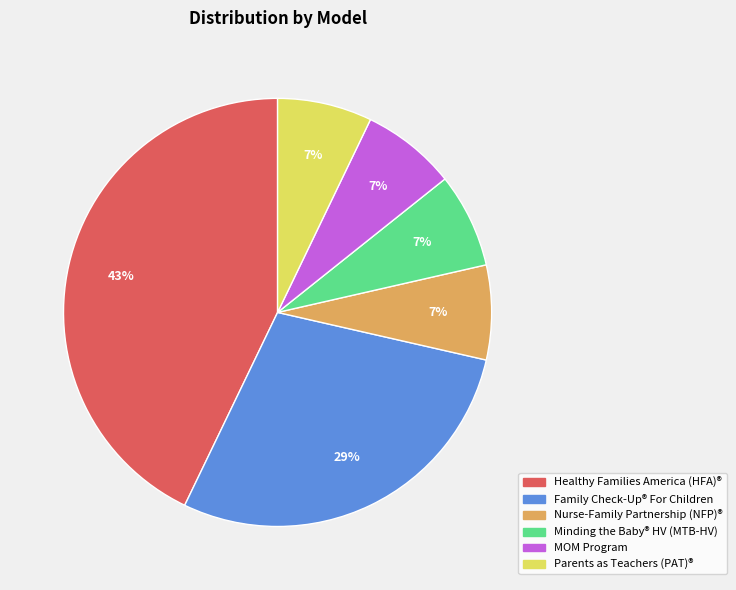

Is there any slice that represents more than half of the pie?

No